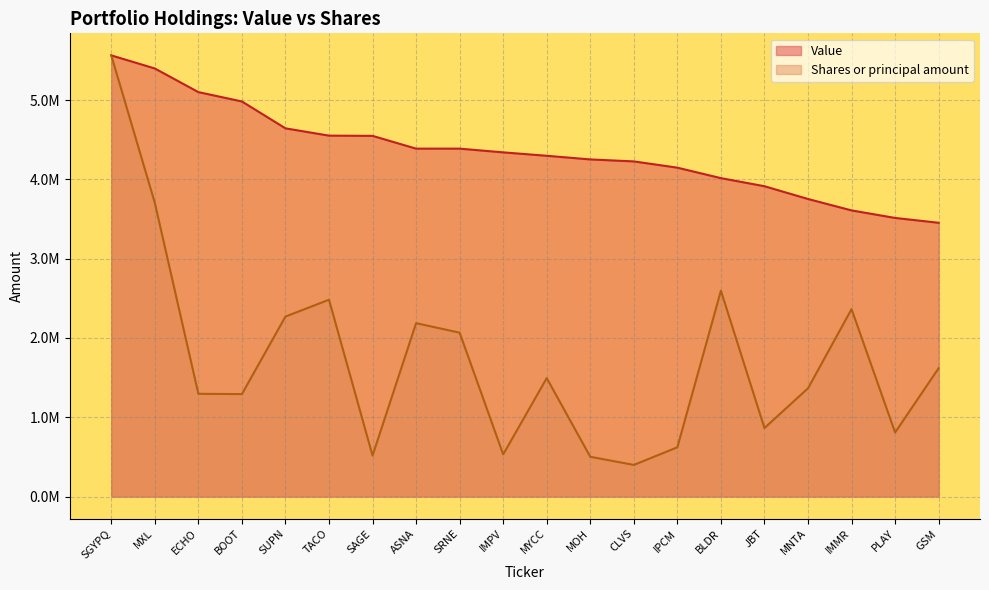

Rank the categories by Value value from highest to lowest.

SGYPQ, MXL, ECHO, BOOT, SUPN, TACO, SAGE, ASNA, SRNE, IMPV, MYCC, MOH, CLVS, IPCM, BLDR, JBT, MNTA, IMMR, PLAY, GSM